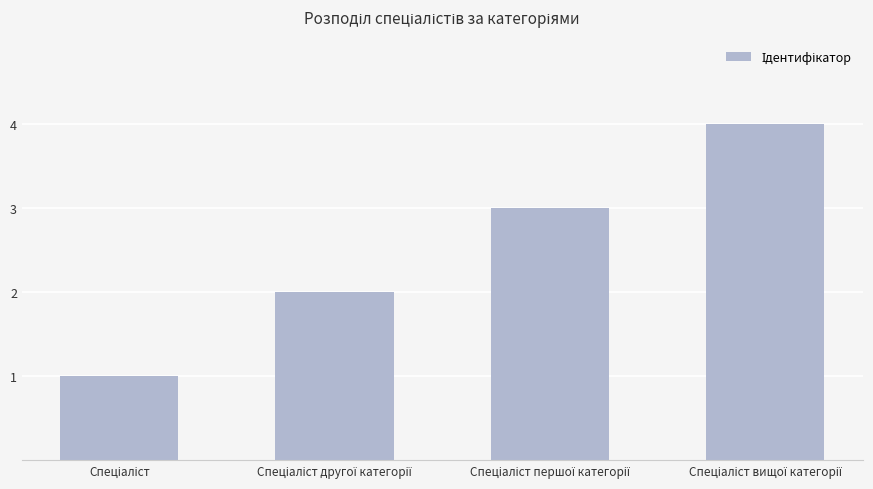

What is the sum of all values?

10